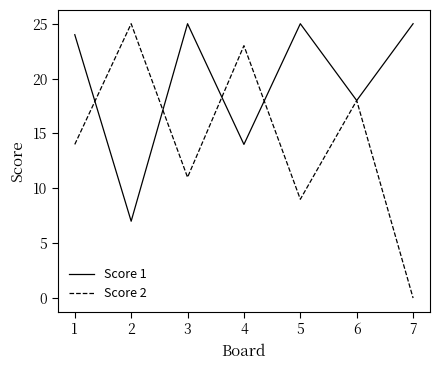

The Score 1 series shows 14 at 4. True or false?

True